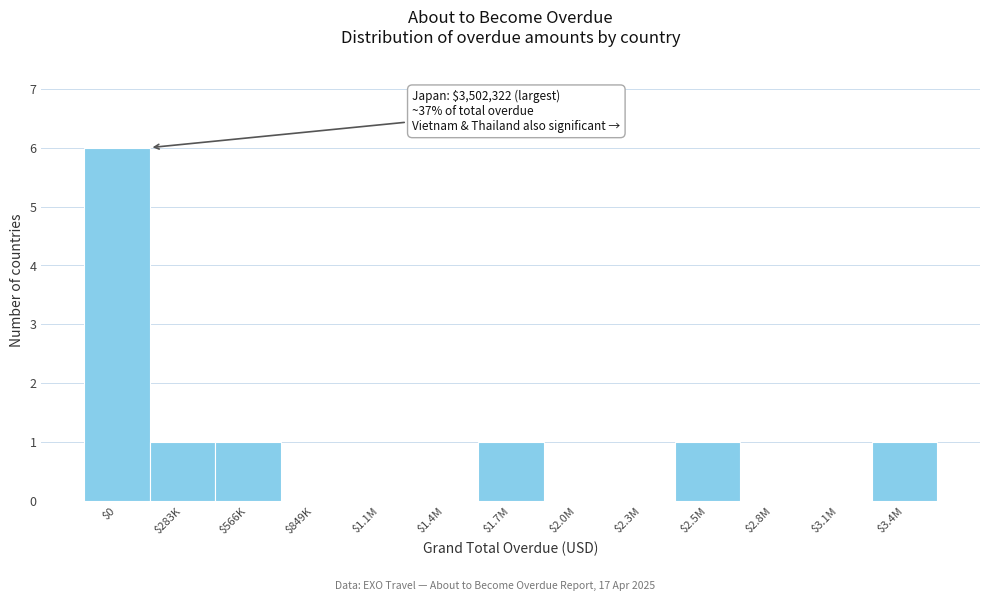

What is the sum of all values?

11